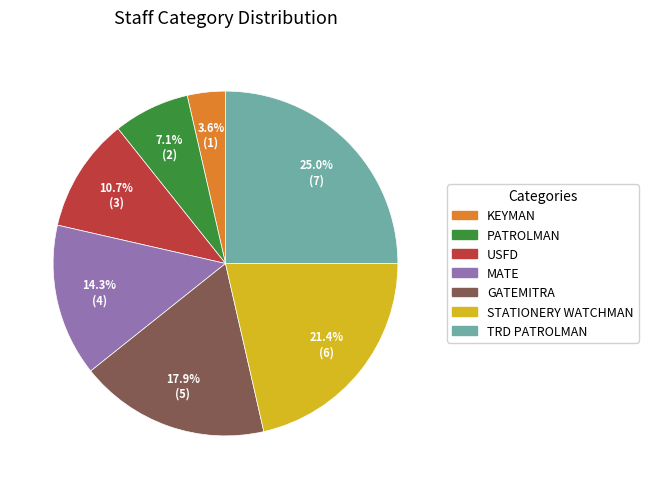

How many slices are in this pie chart?

7